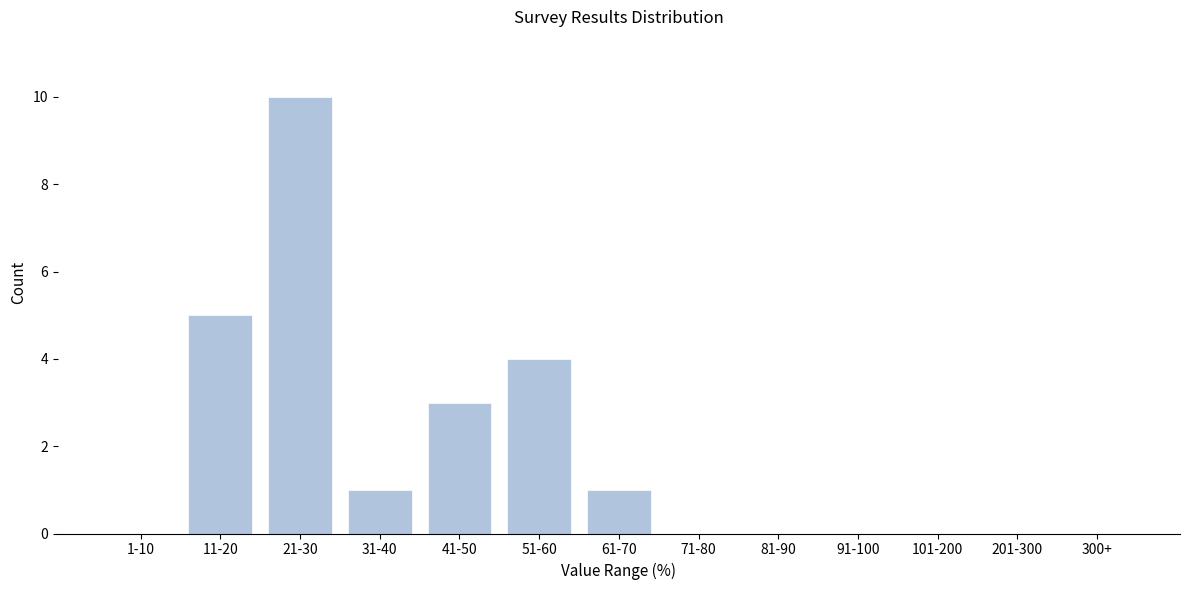

Reading left to right, list all the values displayed in this chart.

1-10=0	11-20=5	21-30=10	31-40=1	41-50=3	51-60=4	61-70=1	71-80=0	81-90=0	91-100=0	101-200=0	201-300=0	300+=0